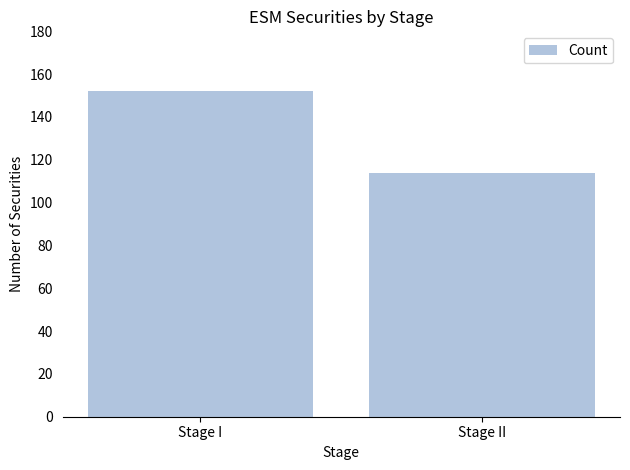

How many data points does each series have?

2